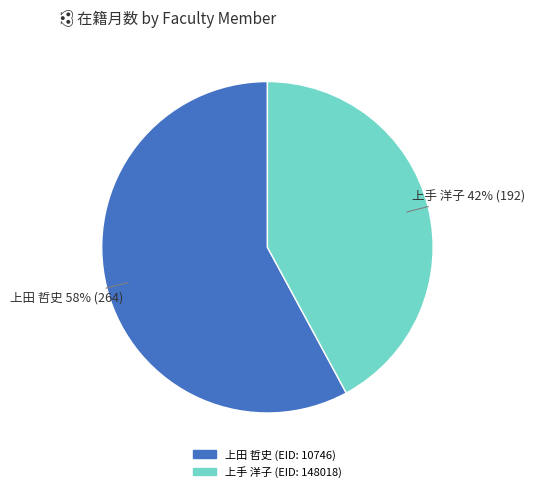

How many slices are in this pie chart?

2